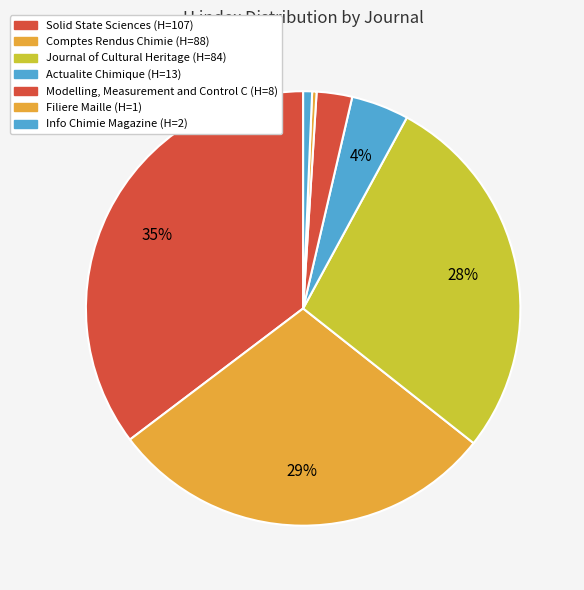

To the nearest percent, what is the difference between the Journal of Cultural Heritage and Actualite Chimique slice percentages?

23%